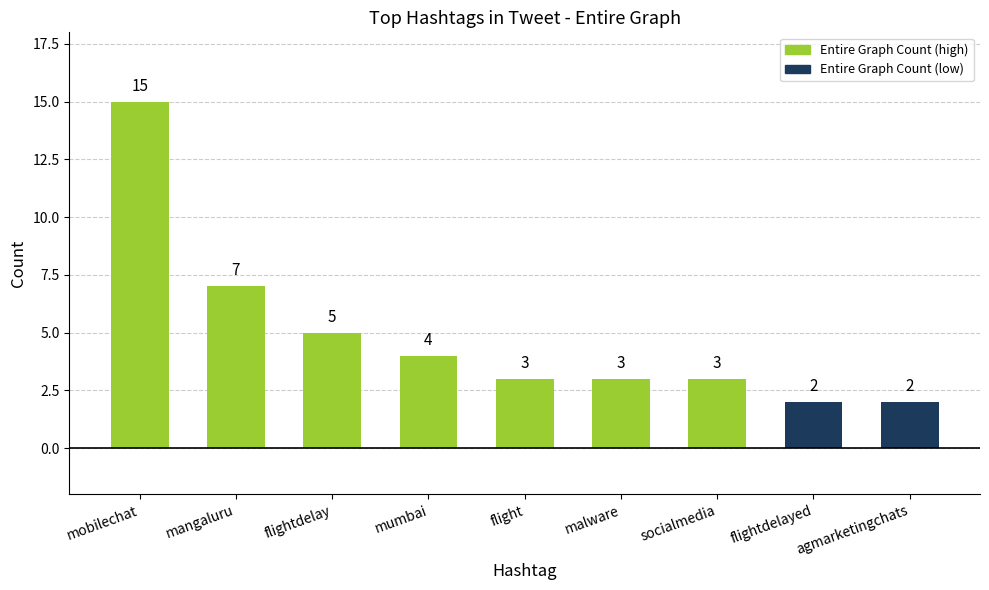

What is the change in value from mangaluru to socialmedia?

-4